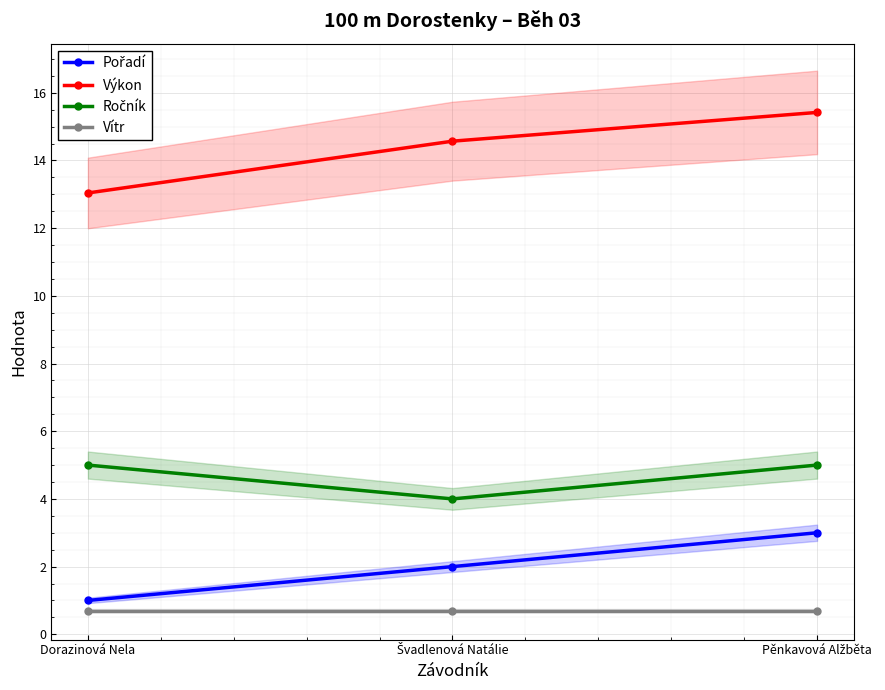

What is the sum of all Výkon values?

43.0